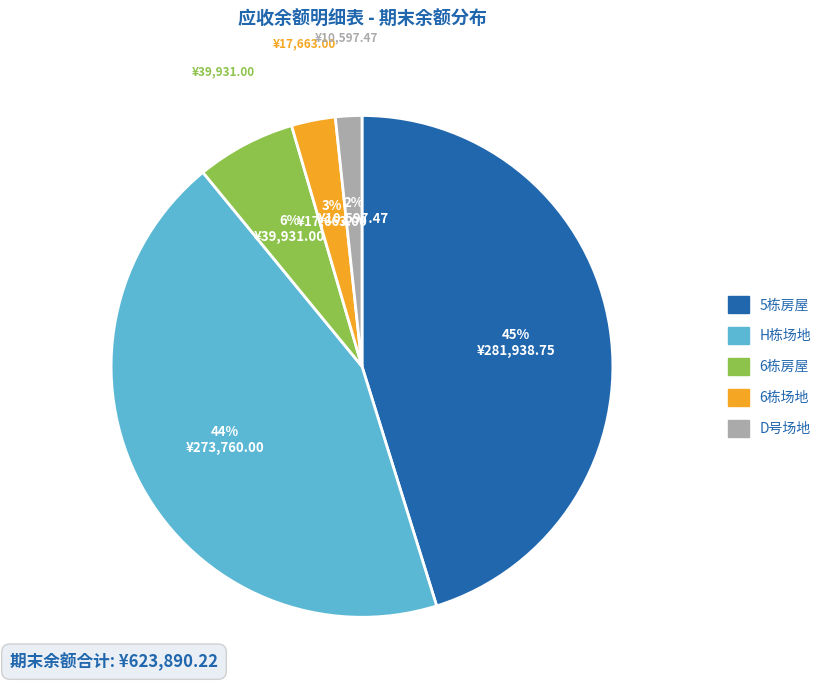

To the nearest percent, what is the difference between the largest and smallest slice percentages?

43%